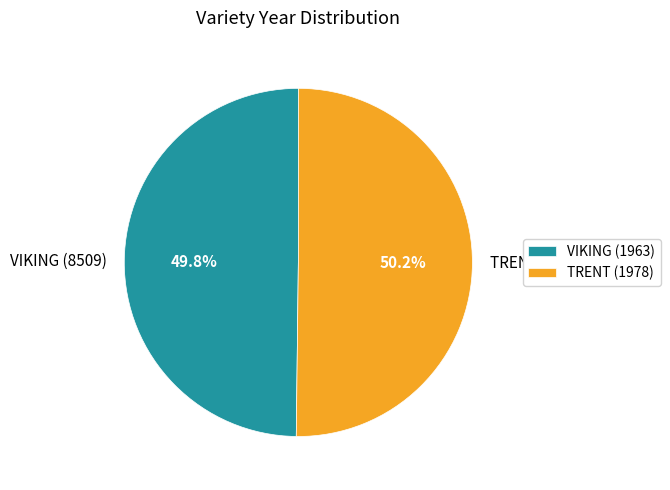

How many segments does this pie chart have?

2